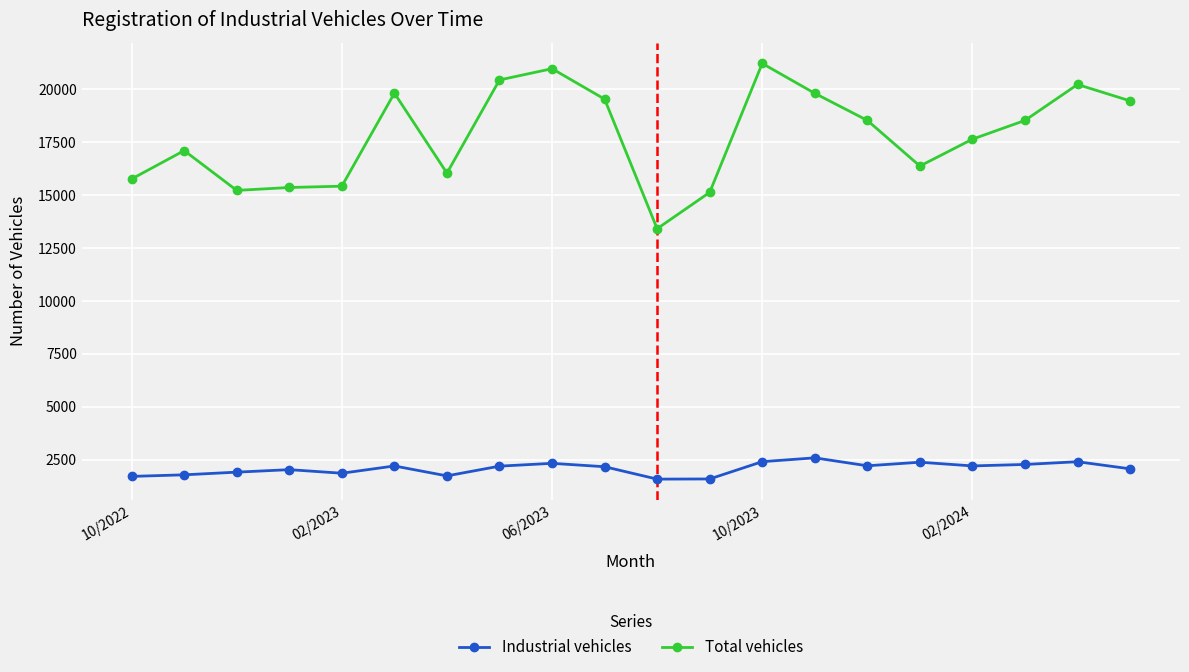

At how many categories does at least one series exceed 3517?

20